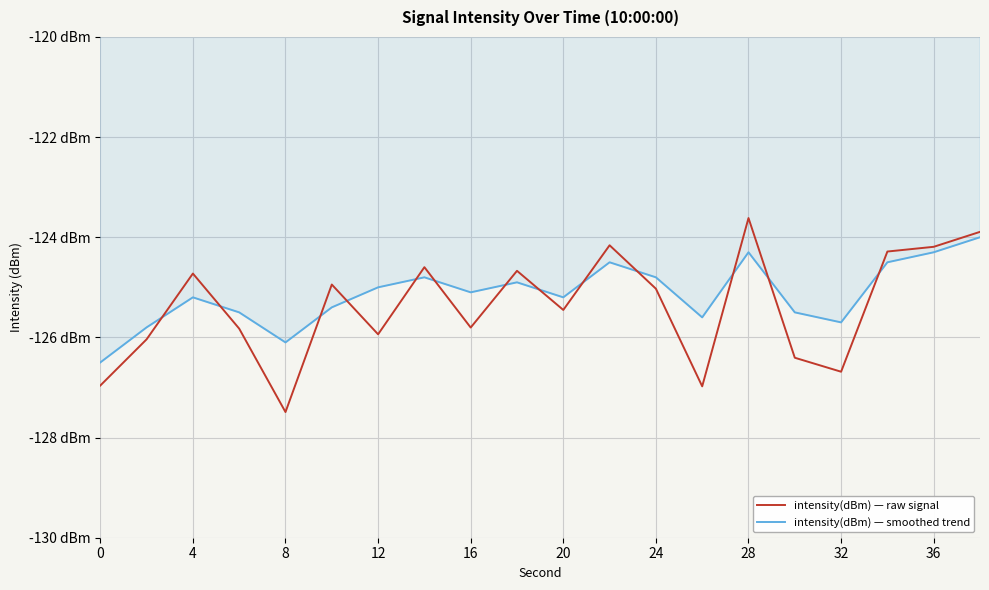

What are all the series names shown in the legend?

intensity(dBm) — raw signal, intensity(dBm) — smoothed trend